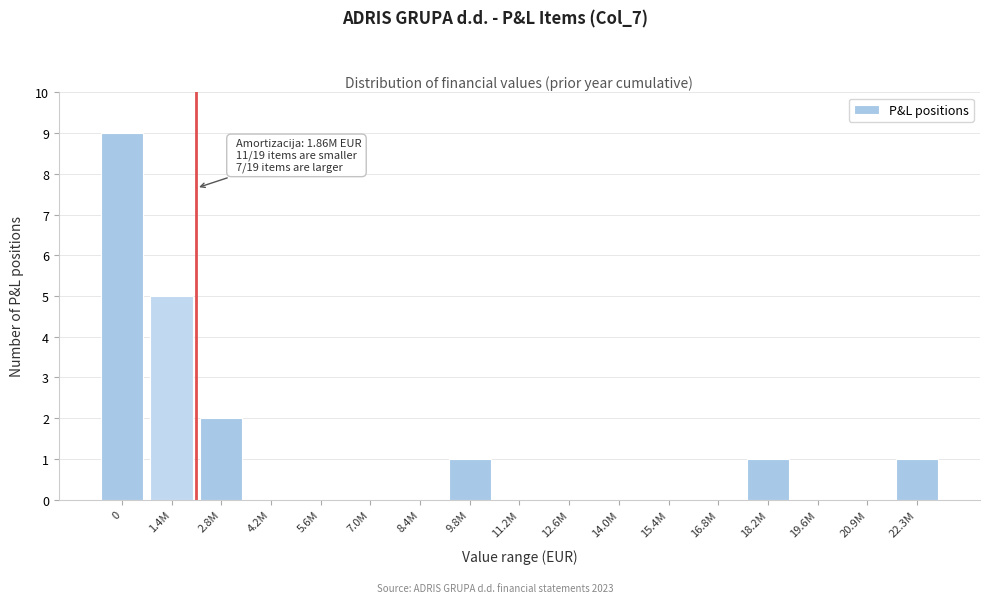

Reading left to right, extract all data points from this chart.

0=9	1.4M=5	2.8M=2	4.2M=0	5.6M=0	7.0M=0	8.4M=0	9.8M=1	11.2M=0	12.6M=0	14.0M=0	15.4M=0	16.8M=0	18.2M=1	19.6M=0	20.9M=0	22.3M=1